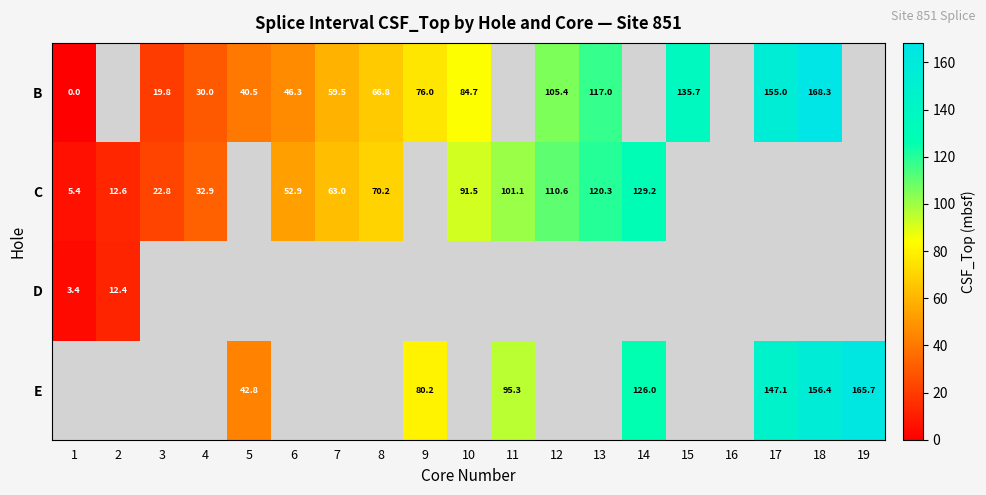

True or false: C has a value of 12.6 at 2.

True